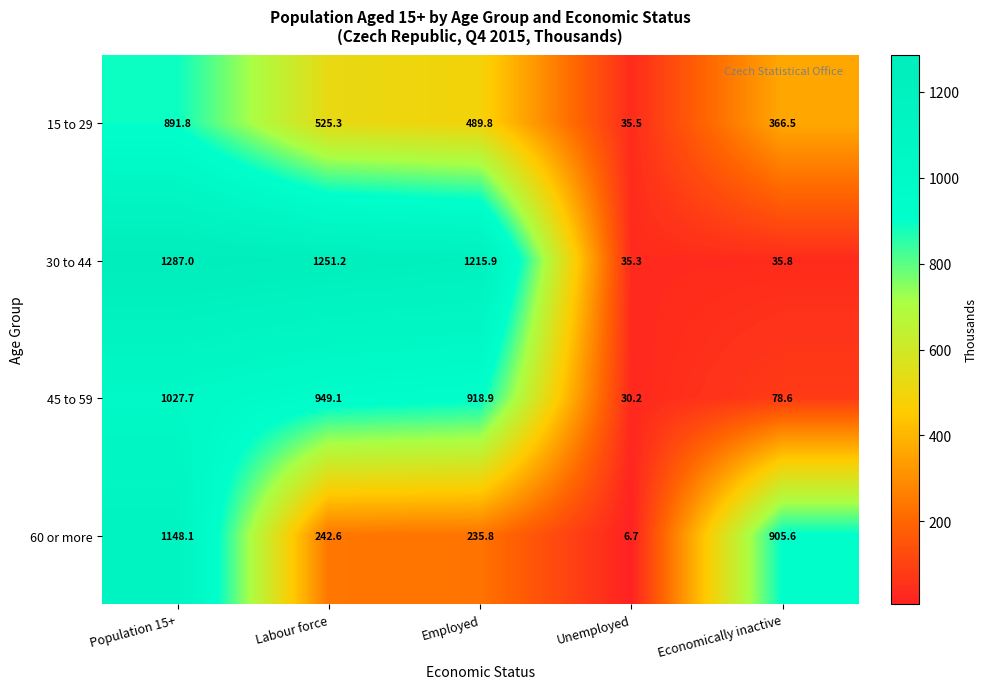

Reading right to left, list all the values displayed in this chart.

15 to 29: Economically inactive=366.5	Unemployed=35.5	Employed=489.8	Labour force=525.3	Population 15+=891.8
30 to 44: Economically inactive=35.8	Unemployed=35.3	Employed=1215.9	Labour force=1251.2	Population 15+=1287.0
45 to 59: Economically inactive=78.6	Unemployed=30.2	Employed=918.9	Labour force=949.1	Population 15+=1027.7
60 or more: Economically inactive=905.6	Unemployed=6.7	Employed=235.8	Labour force=242.6	Population 15+=1148.1